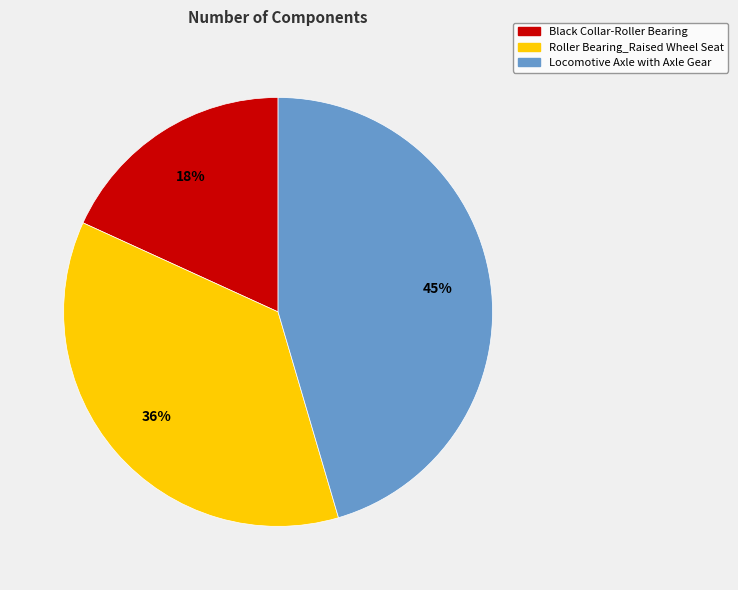

Approximately how many times larger is the value at Black Collar-Roller Bearing compared to Roller Bearing_Raised Wheel Seat?

0.5